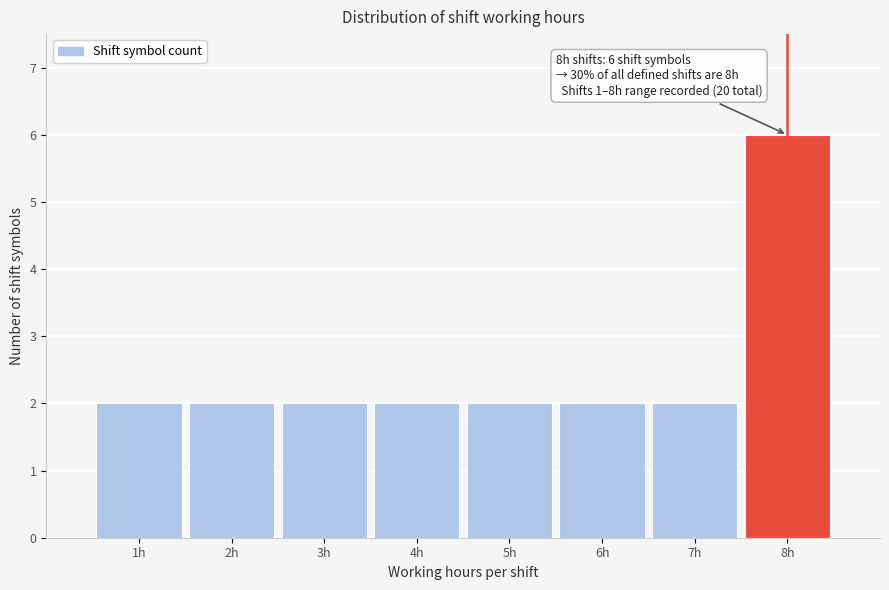

Which range on the x-axis has the tallest bar?

7.5 to 8.5